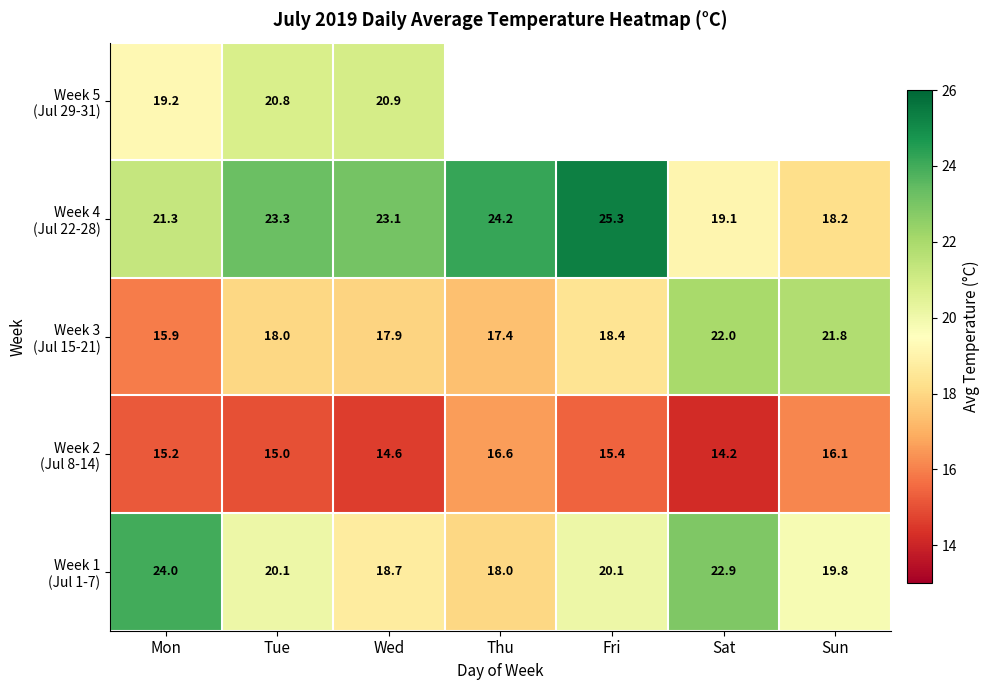

What is the difference between the highest and lowest values at Mon?

8.8